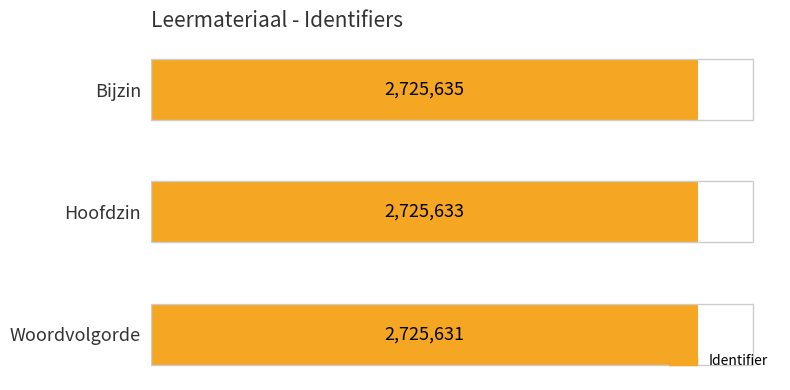

Reading left to right, what are all the values shown in this chart?

0=2725631	1=2725633	2=2725635